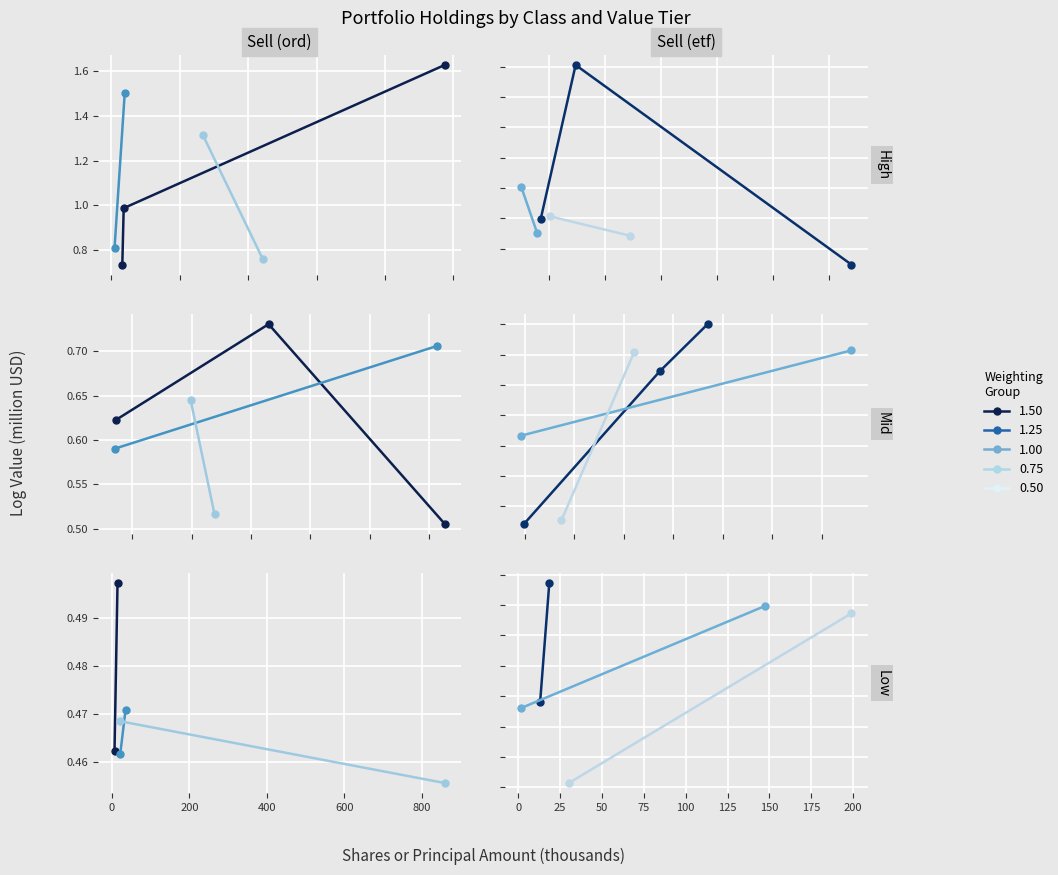

What is the sum of all line_2 values?

0.9